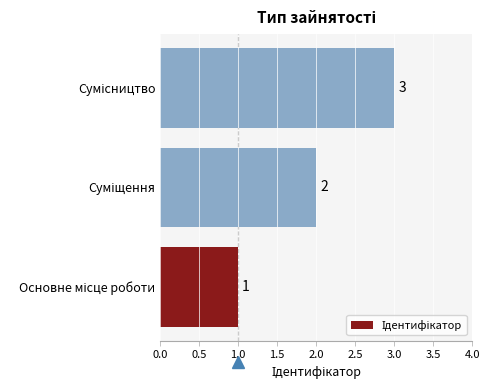

How many data points are less than 2?

1